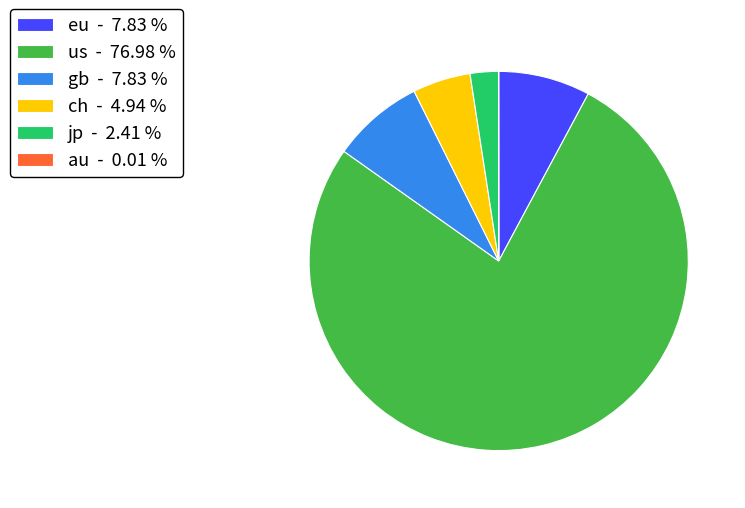

Is the sum of gb - 7.83 % and us - 76.98 % greater than half?

Yes